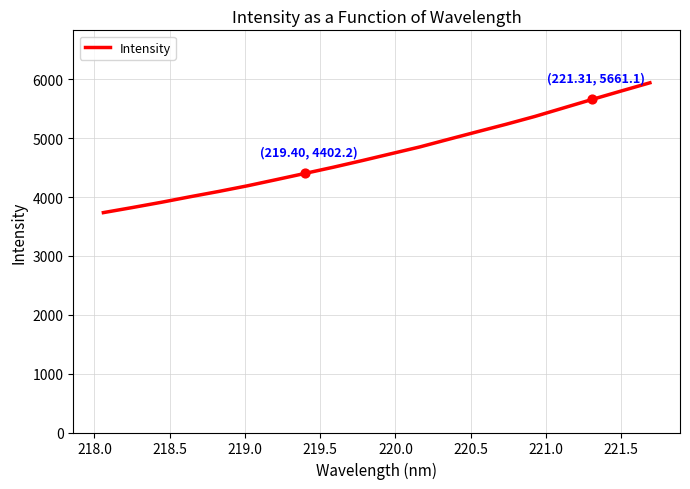

What is the difference between the maximum and minimum values?

2206.1